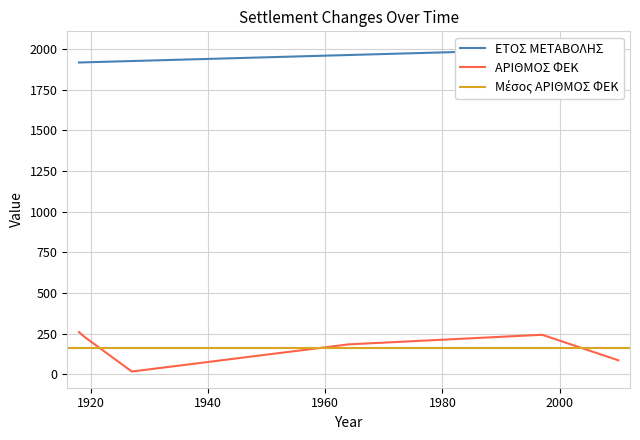

True or false: ΕΤΟΣ ΜΕΤΑΒΟΛΗΣ has more than 0 interior local peaks.

False